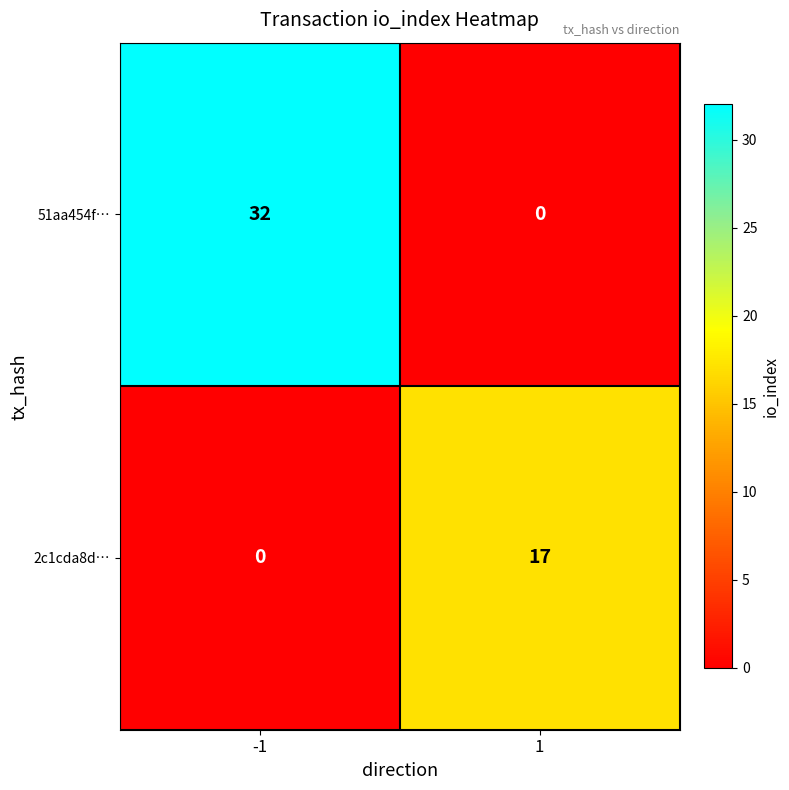

Is it true that 2c1cda8d… equals 0 at -1?

True